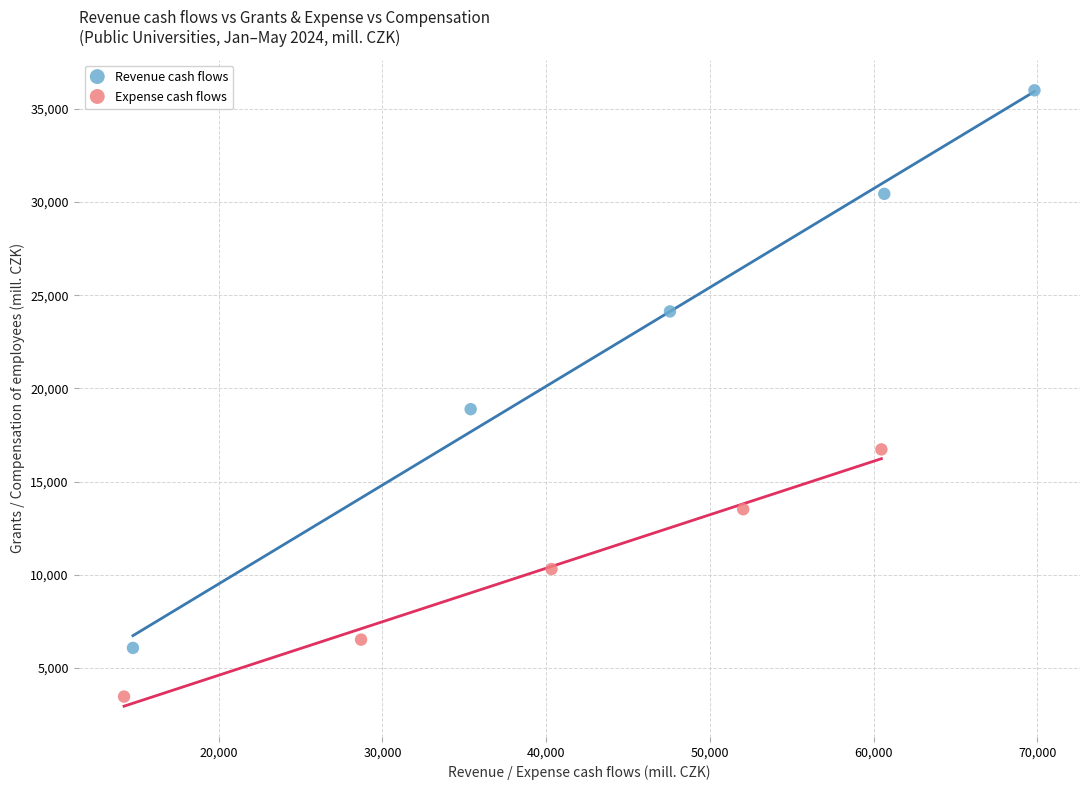

Which series has the largest Y range (max minus min)?

Revenue cash flows